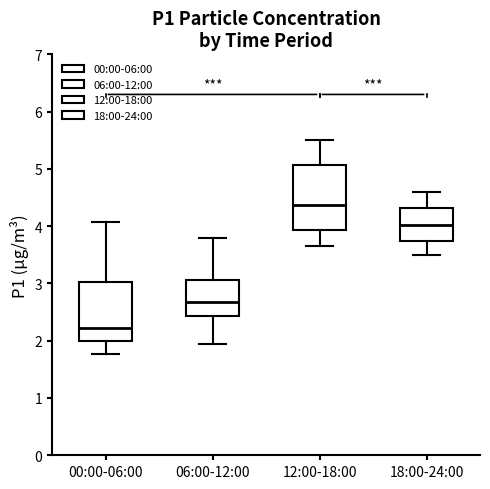

Where does the lower whisker of the box for 06:00-12:00 end on the y-axis? The values are not printed on the chart, so give them approximately, as read against the axis.

2.0